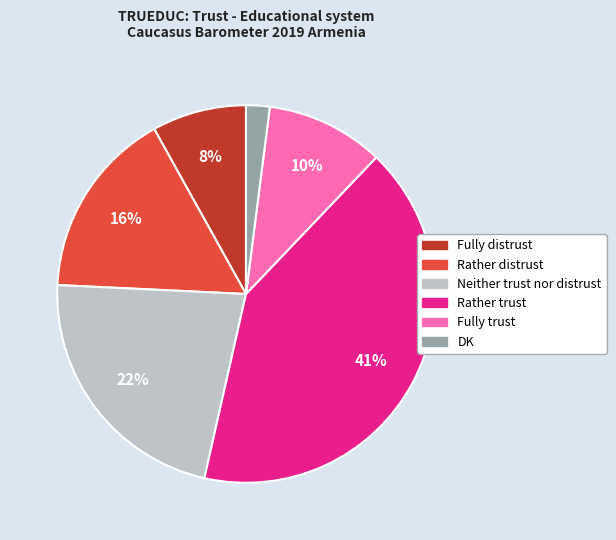

What is the ratio of the value at Fully trust to the value at DK?

5.0